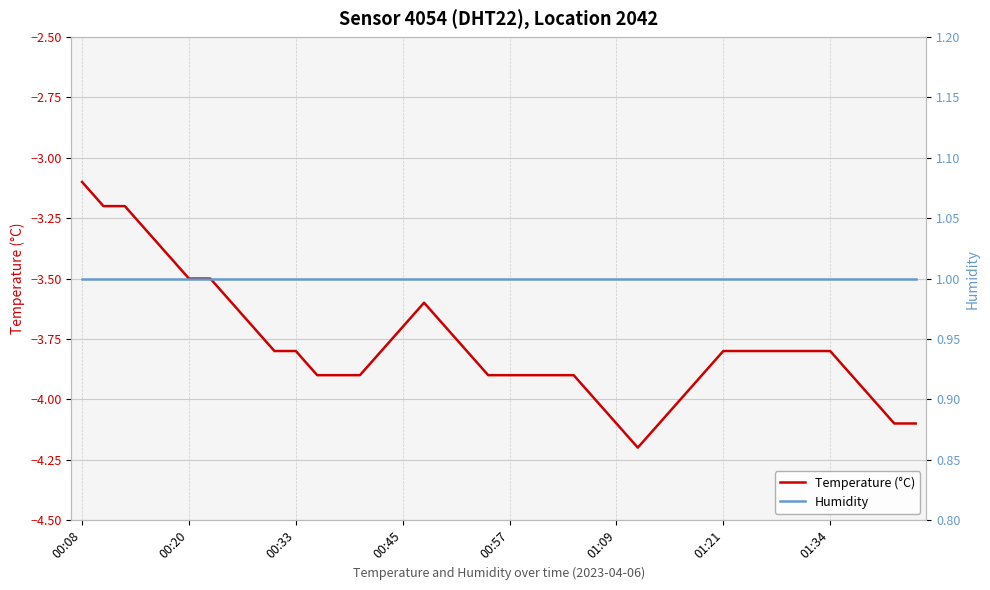

What position from the left is 36?

37